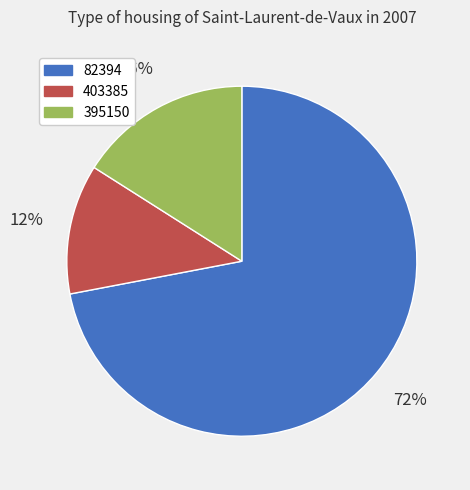

To the nearest percent, what is the average slice percentage?

33%